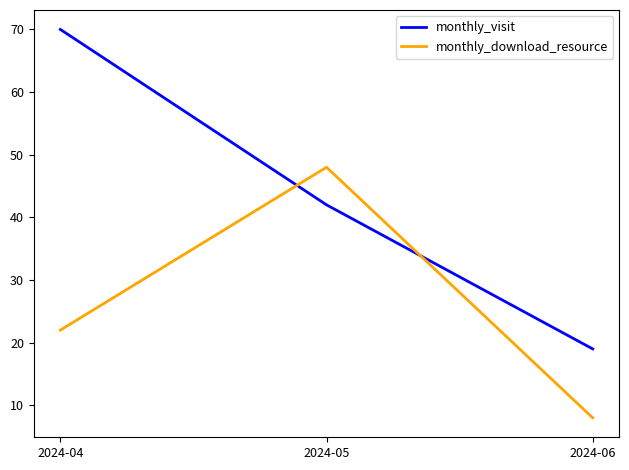

Which series has the widest spread of values?

monthly_visit